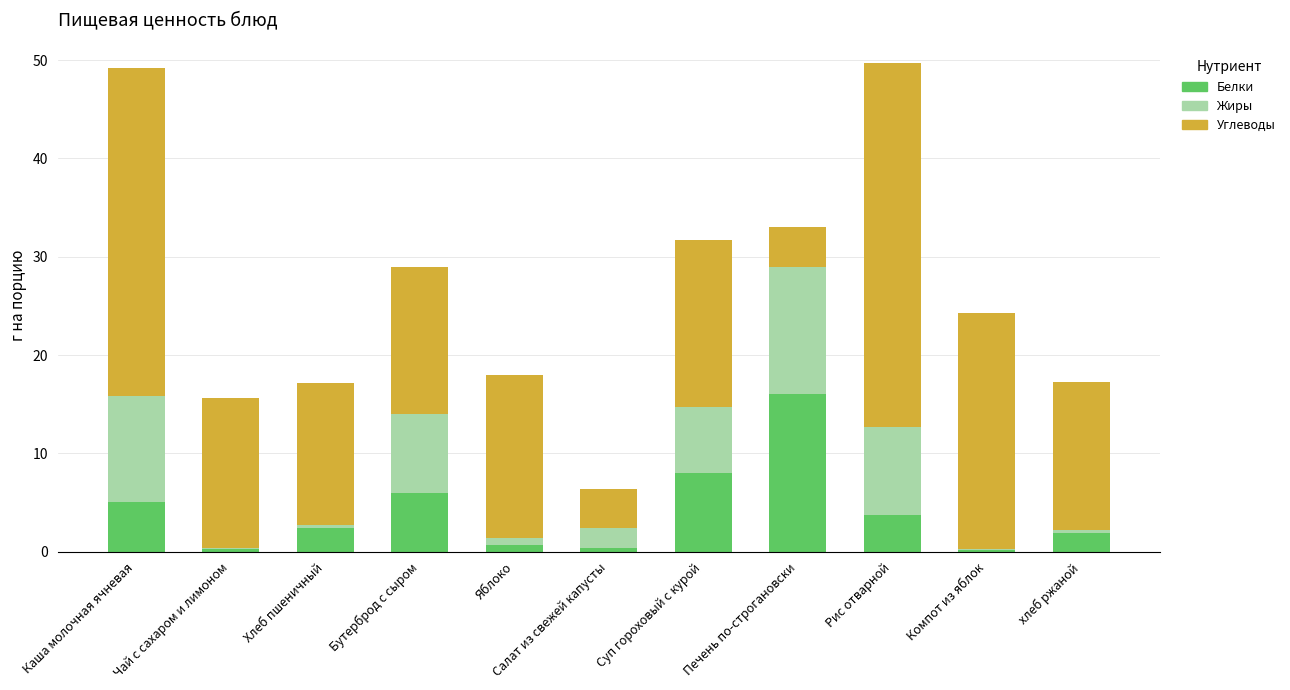

What are all the series names shown in the legend?

Белки, Жиры, Углеводы